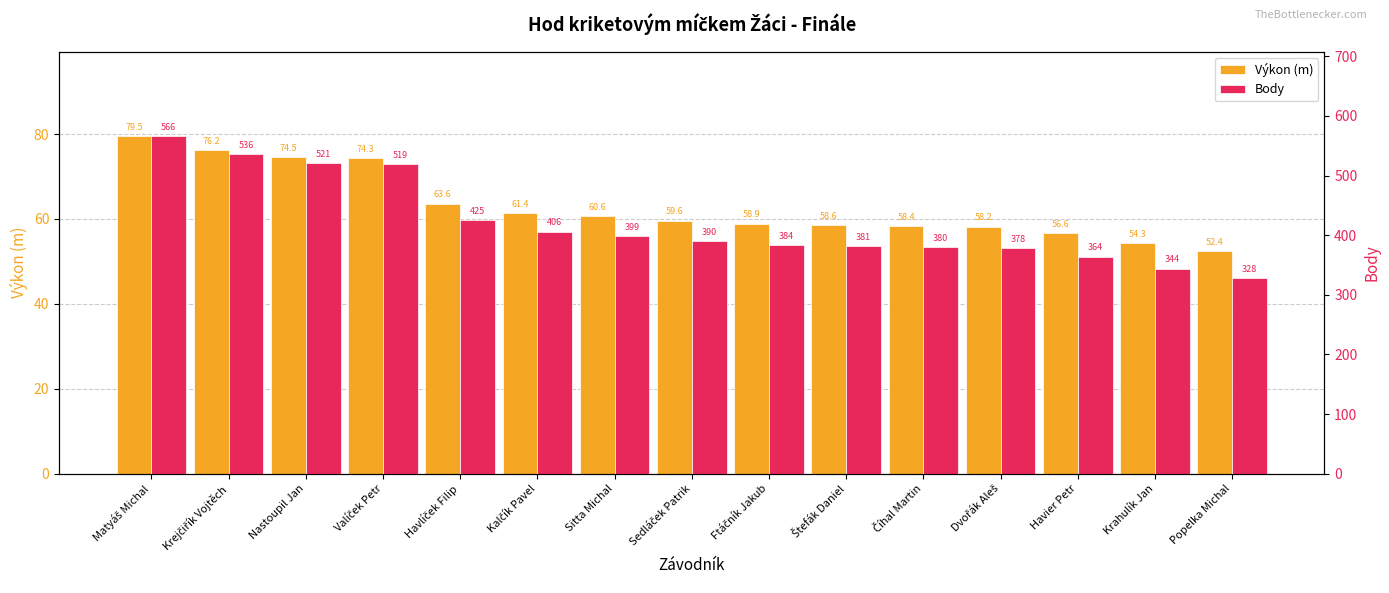

How many data points in Body are above 390?

7